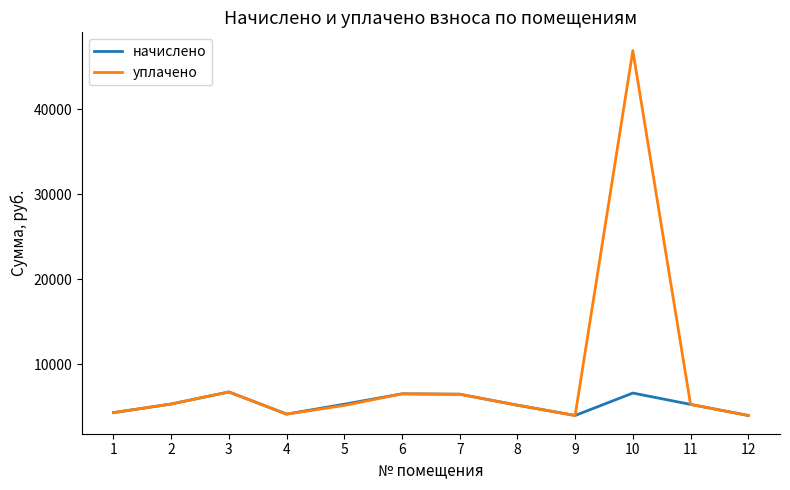

The value of начислено at 4 is 4135.7. True or false?

True